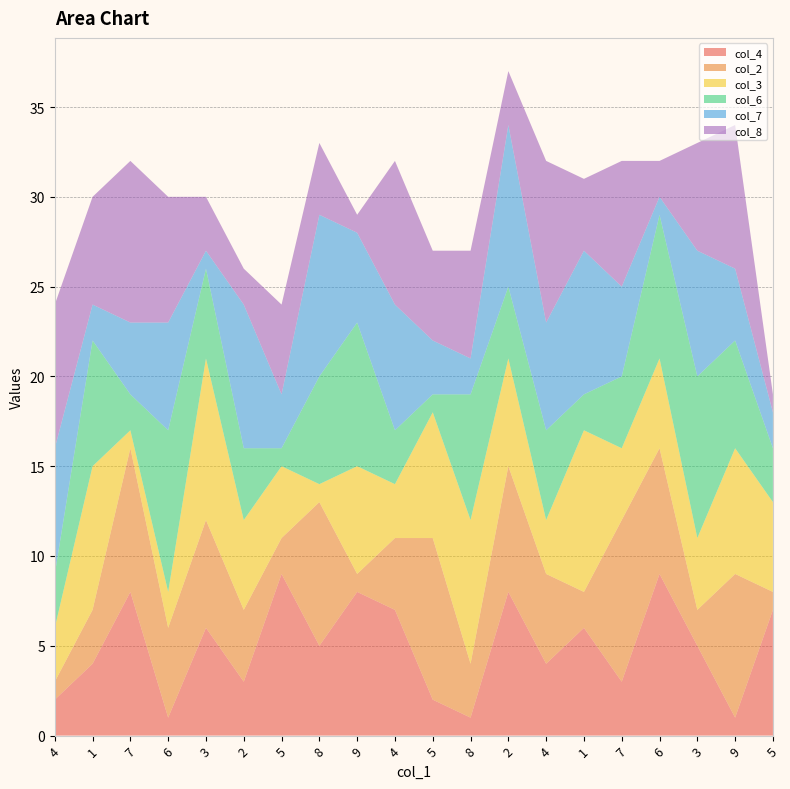

Reading left to right, what are all the values shown in this chart?

col_4: 4=2	1=4	7=8	6=1	3=6	2=3	5=9	8=5	9=8	4=7	5=2	8=1	2=8	4=4	1=6	7=3	6=9	3=5	9=1	5=7
col_2: 4=1	1=3	7=8	6=5	3=6	2=4	5=2	8=8	9=1	4=4	5=9	8=3	2=7	4=5	1=2	7=9	6=7	3=2	9=8	5=1
col_3: 4=3	1=8	7=1	6=2	3=9	2=5	5=4	8=1	9=6	4=3	5=7	8=8	2=6	4=3	1=9	7=4	6=5	3=4	9=7	5=5
col_6: 4=3	1=7	7=2	6=9	3=5	2=4	5=1	8=6	9=8	4=3	5=1	8=7	2=4	4=5	1=2	7=4	6=8	3=9	9=6	5=3
col_7: 4=7	1=2	7=4	6=6	3=1	2=8	5=3	8=9	9=5	4=7	5=3	8=2	2=9	4=6	1=8	7=5	6=1	3=7	9=4	5=2
col_8: 4=8	1=6	7=9	6=7	3=3	2=2	5=5	8=4	9=1	4=8	5=5	8=6	2=3	4=9	1=4	7=7	6=2	3=6	9=8	5=1